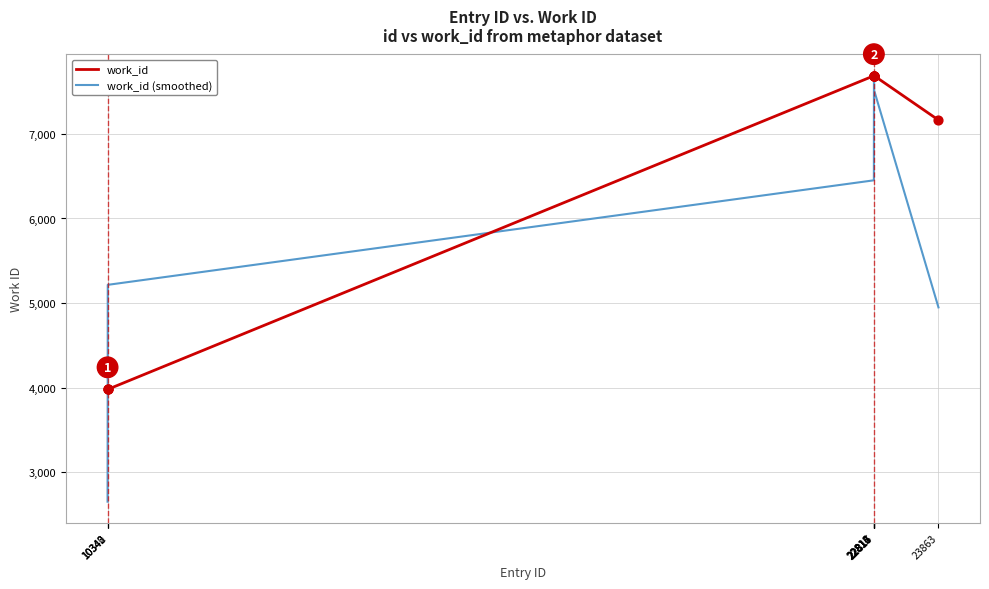

What is the total value across all series at 22812?

14137.0